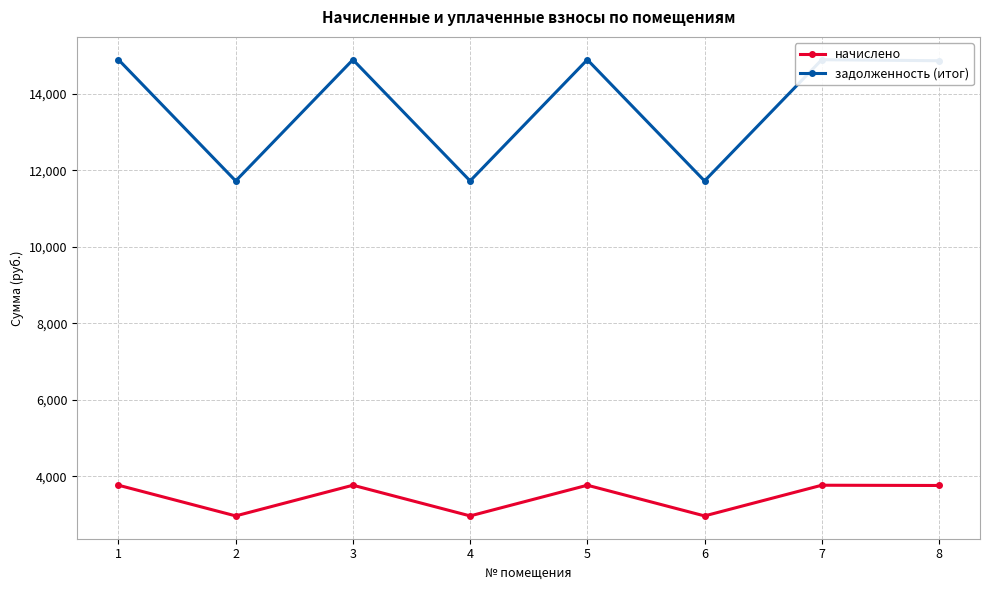

True or false: начислено and задолженность (итог) cross at least once.

False